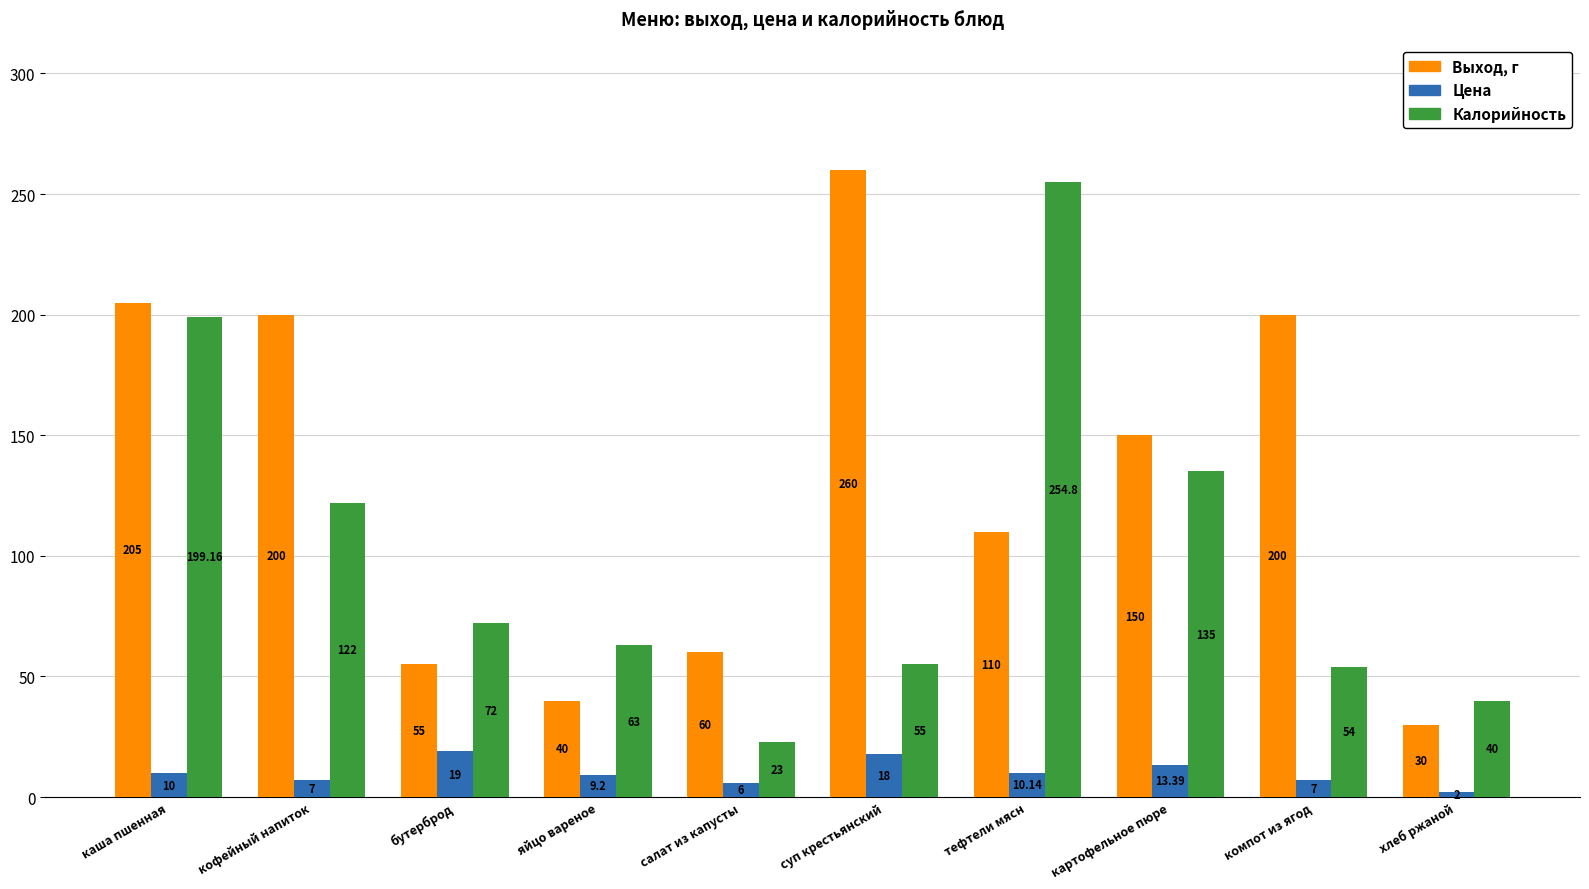

What is the label of the 4th bar from the left?

яйцо вареное